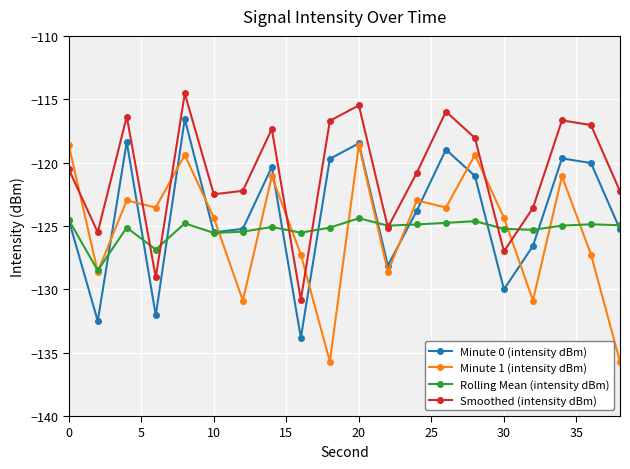

Which series ends up on top after the final intersection of Rolling Mean (intensity dBm) and Minute 0 (intensity dBm)?

Rolling Mean (intensity dBm)